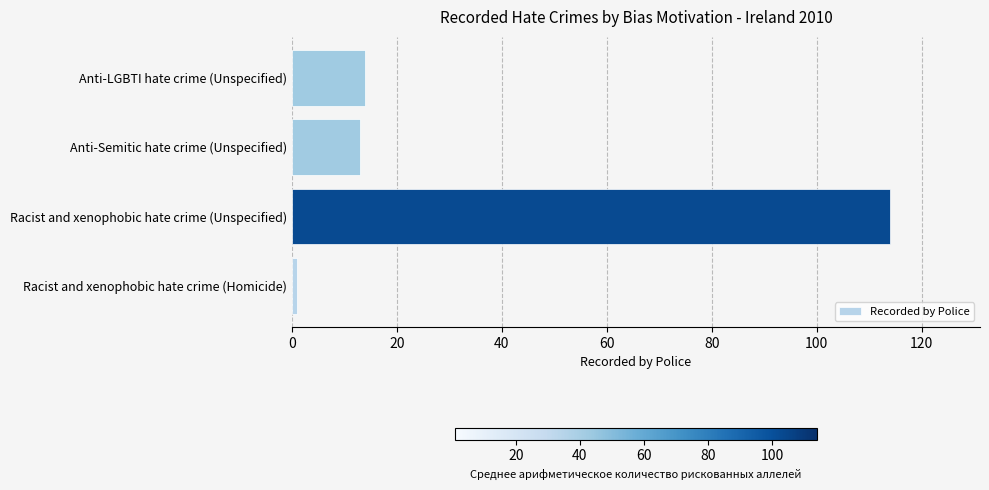

Which label corresponds to the largest value in the chart?

Racist and xenophobic hate crime (Unspecified)